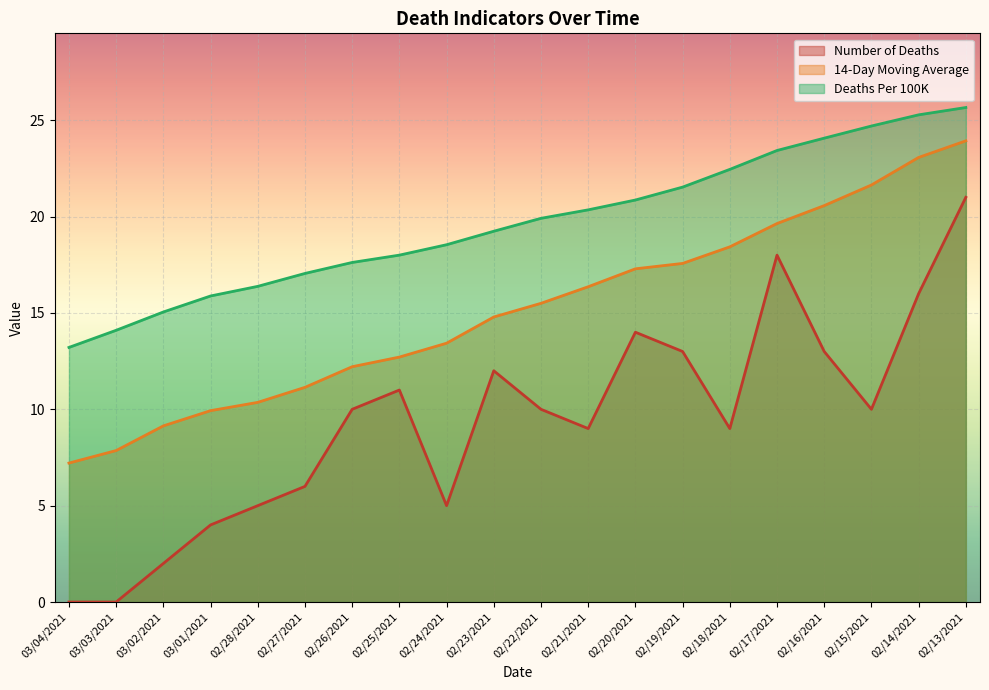

Reading left to right, list all the values displayed in this chart.

Number of Deaths: 0.0	0.0	2.0	4.0	5.0	6.0	10.0	11.0	5.0	12.0	10.0	9.0	14.0	13.0	9.0	18.0	13.0	10.0	16.0	21.0
14-Day Moving Average: 7.2	7.9	9.1	9.9	10.4	11.1	12.2	12.7	13.4	14.8	15.5	16.4	17.3	17.6	18.4	19.6	20.6	21.6	23.1	23.9
Deaths Per 100K: 13.2	14.1	15.1	15.9	16.4	17.1	17.6	18.0	18.5	19.2	19.9	20.4	20.9	21.5	22.4	23.4	24.1	24.7	25.3	25.7